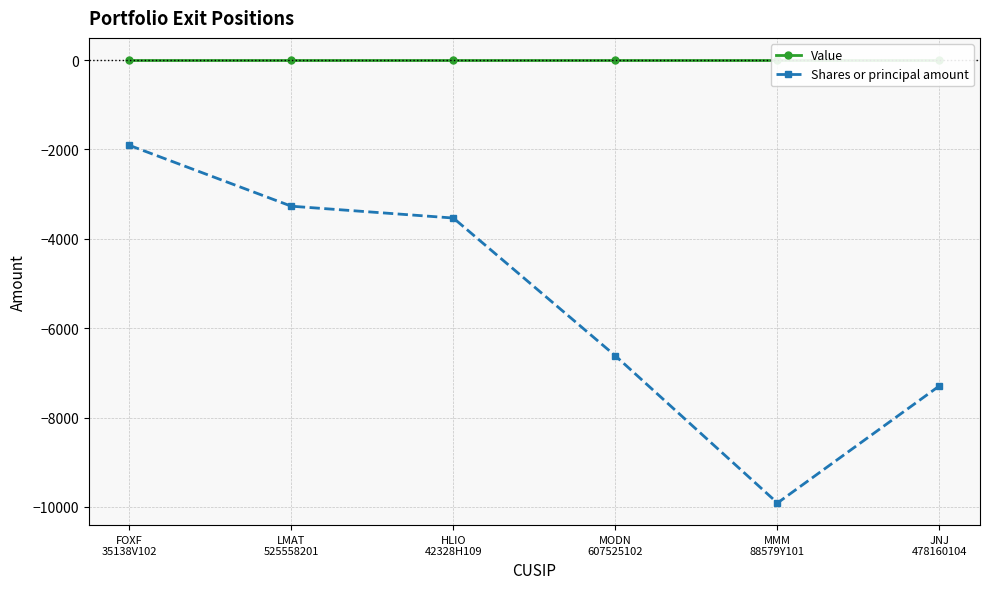

Which series has the widest spread of values?

Shares or principal amount